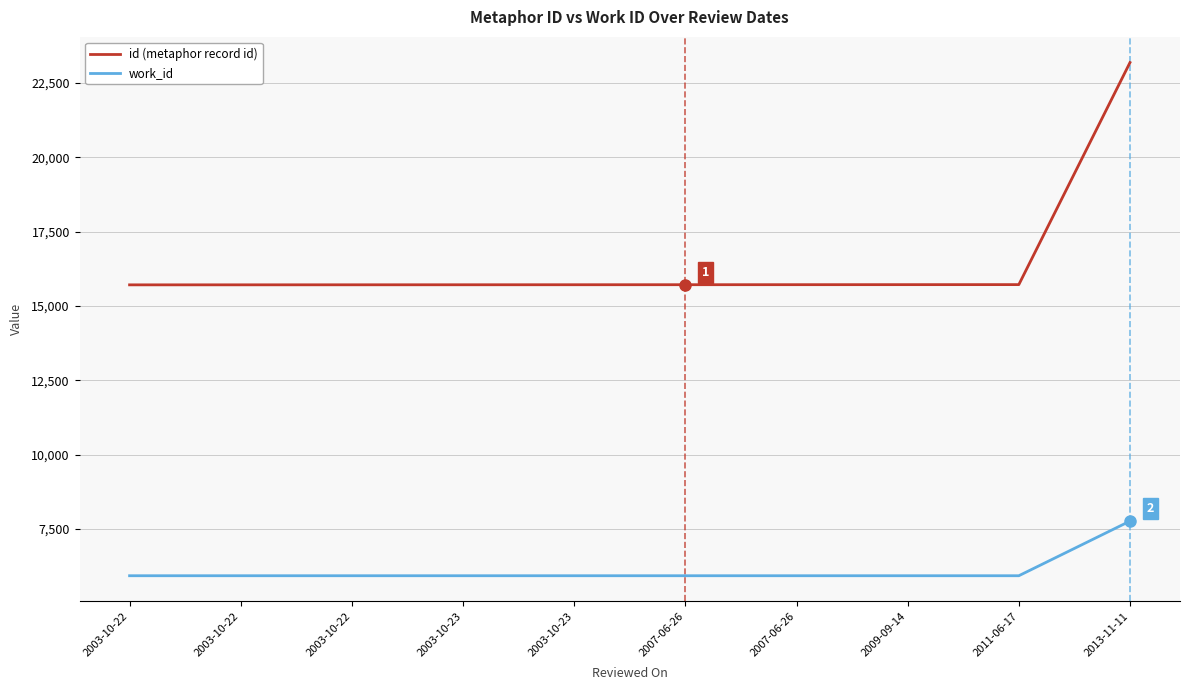

Count the number of categories in the chart.

10